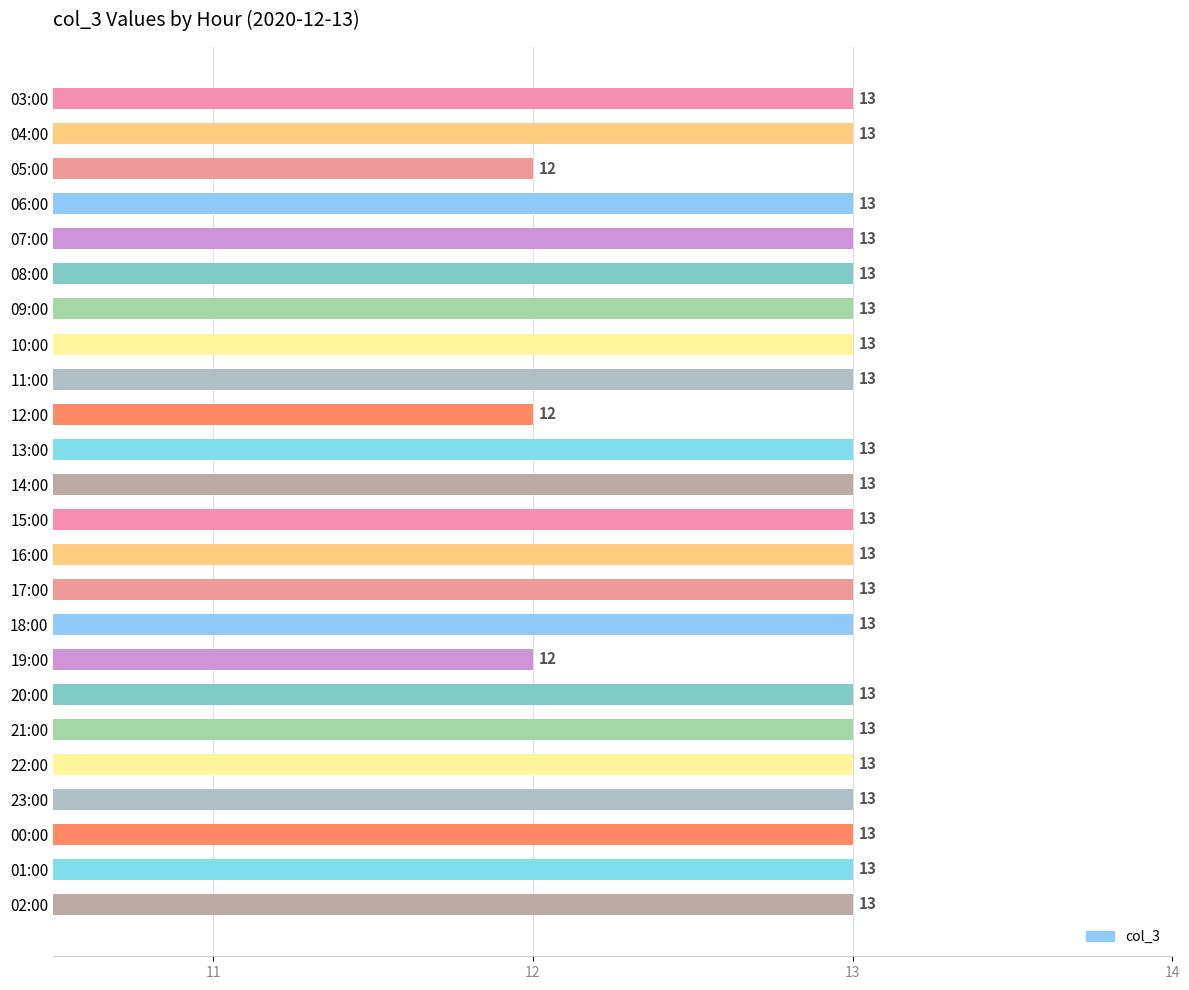

How many values are below 13?

3